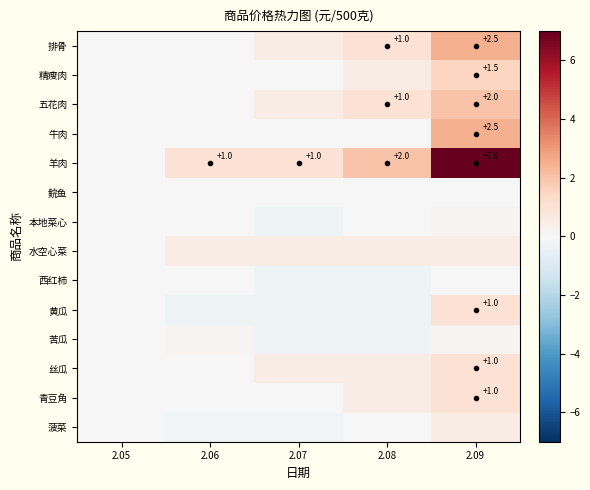

Which series has the widest spread of values?

羊肉